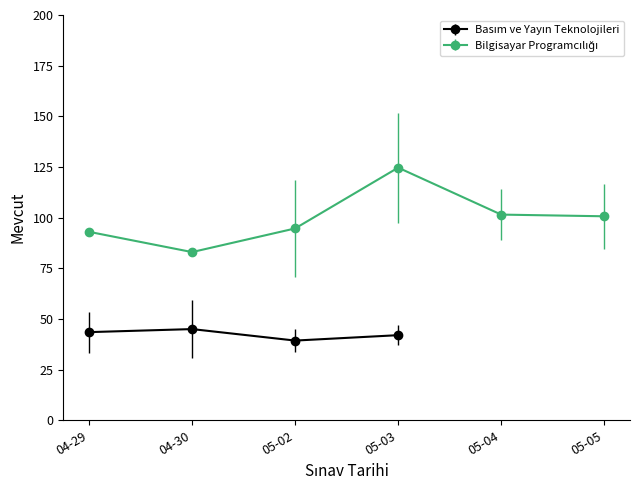

True or false: Basım ve Yayın Teknolojileri and Bilgisayar Programcılığı cross at least once.

False